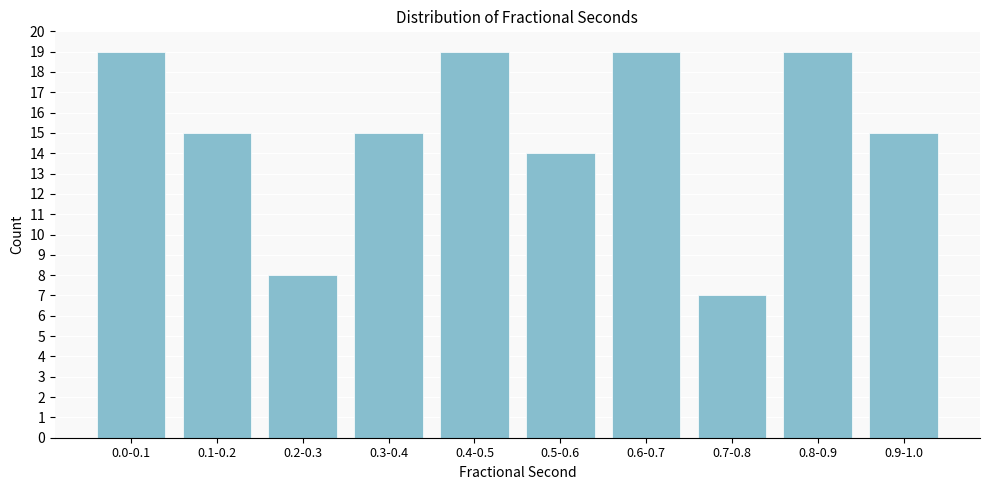

Reading left to right, what are all the values shown in this chart?

0.0-0.1=19	0.1-0.2=15	0.2-0.3=8	0.3-0.4=15	0.4-0.5=19	0.5-0.6=14	0.6-0.7=19	0.7-0.8=7	0.8-0.9=19	0.9-1.0=15